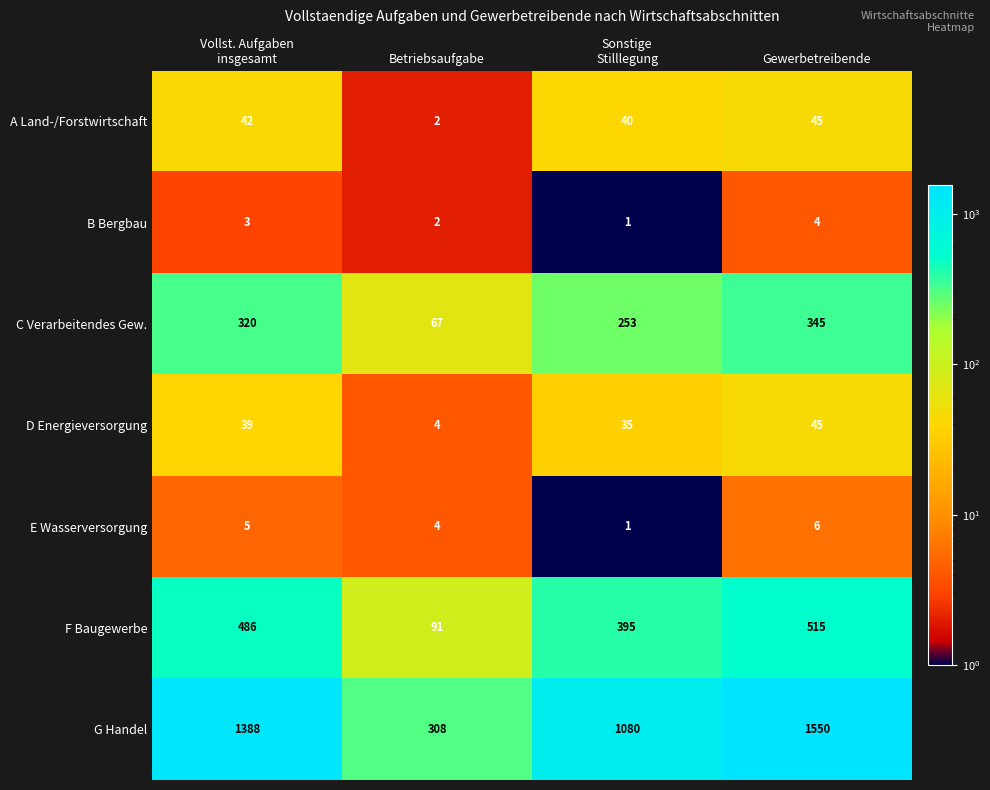

Read the F Baugewerbe value at Gewerbetreibende, to the nearest 50.

500